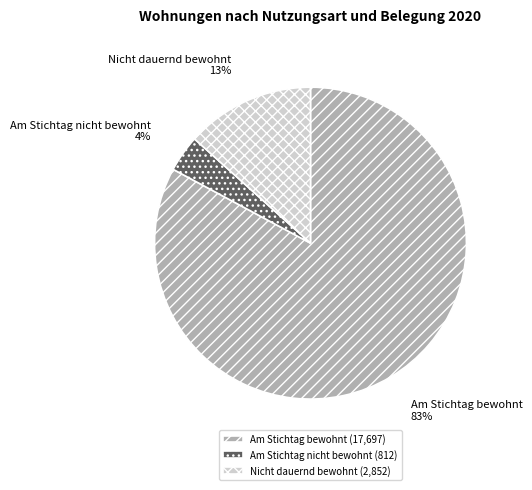

The Am Stichtag bewohnt slice represents 70% of the pie. True or false?

False